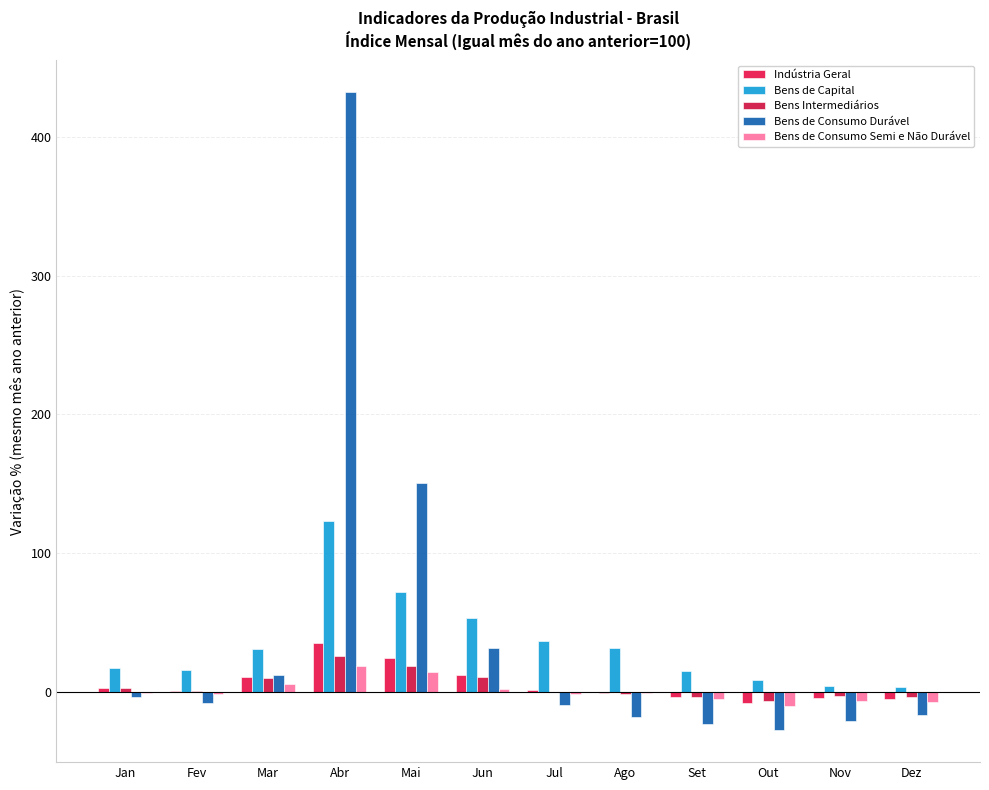

Count the number of categories in the chart.

12